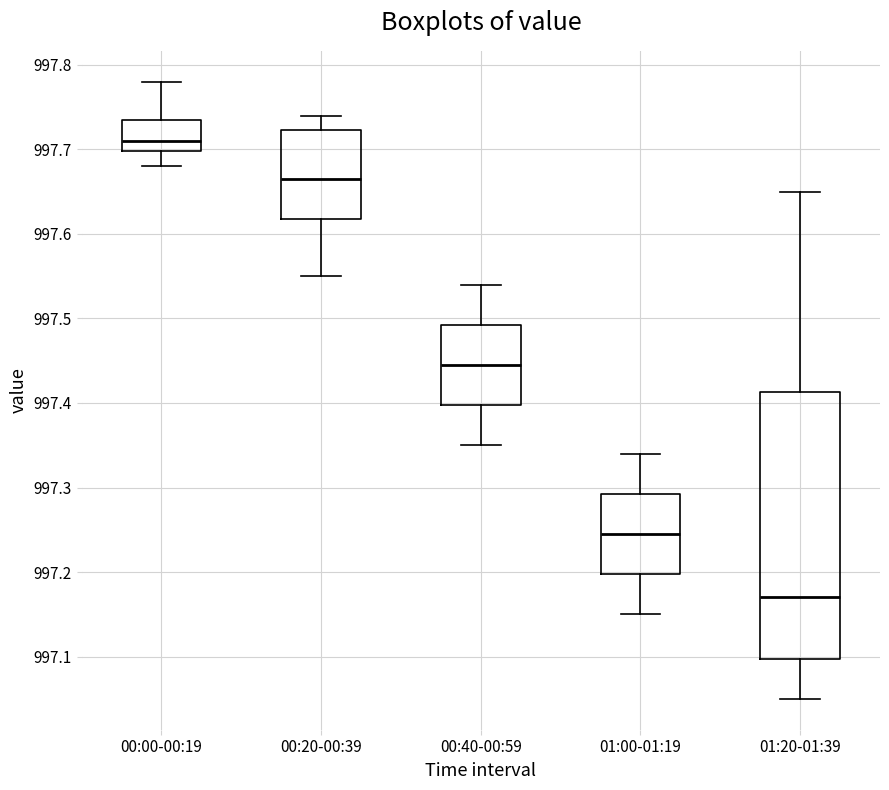

Reading left to right, transcribe this box plot: for each box, give where its median line is, the range the box spans, and where its two whiskers end, as read against the y-axis. The values are not printed on the chart, so give them approximately, as read against the axis.

00:00-00:19: median 997.71, box 997.70 to 997.74, whiskers 997.68 to 997.78
00:20-00:39: median 997.67, box 997.62 to 997.72, whiskers 997.55 to 997.74
00:40-00:59: median 997.45, box 997.40 to 997.49, whiskers 997.35 to 997.54
01:00-01:19: median 997.25, box 997.20 to 997.29, whiskers 997.15 to 997.34
01:20-01:39: median 997.17, box 997.10 to 997.41, whiskers 997.05 to 997.65